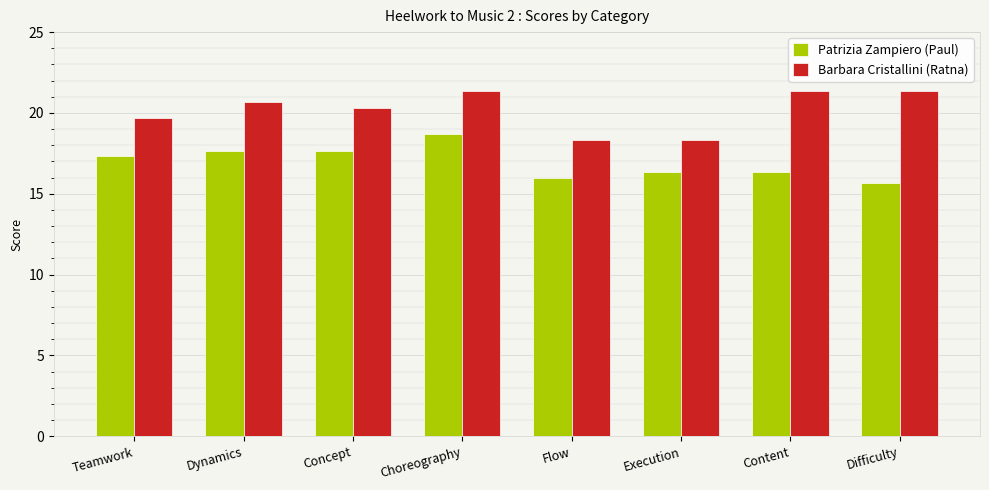

What is the sum of all Patrizia Zampiero (Paul) values?

135.7